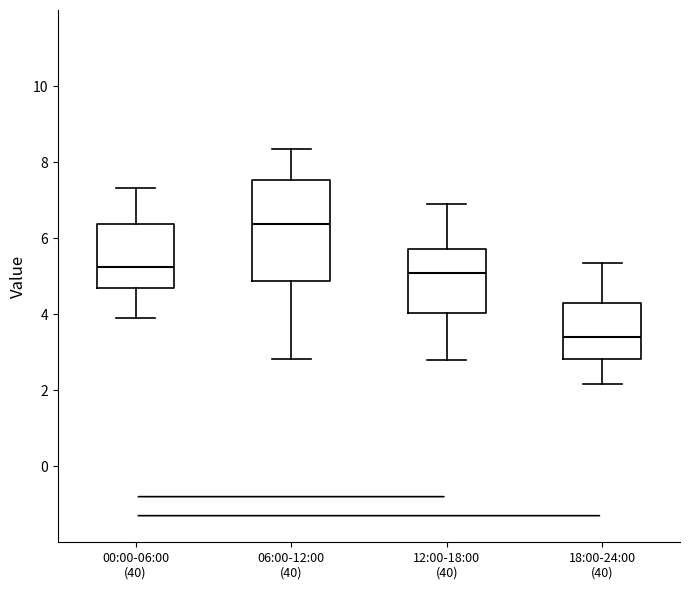

Comparing the boxes themselves (not the whiskers), which one is the tallest?

06:00-12:00 (40)